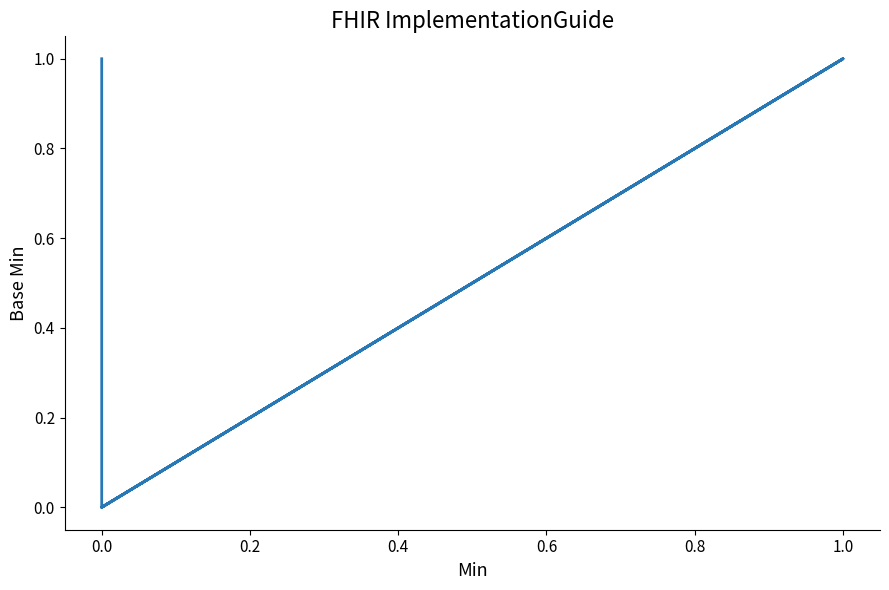

The value at 0.0 is 0. True or false?

False